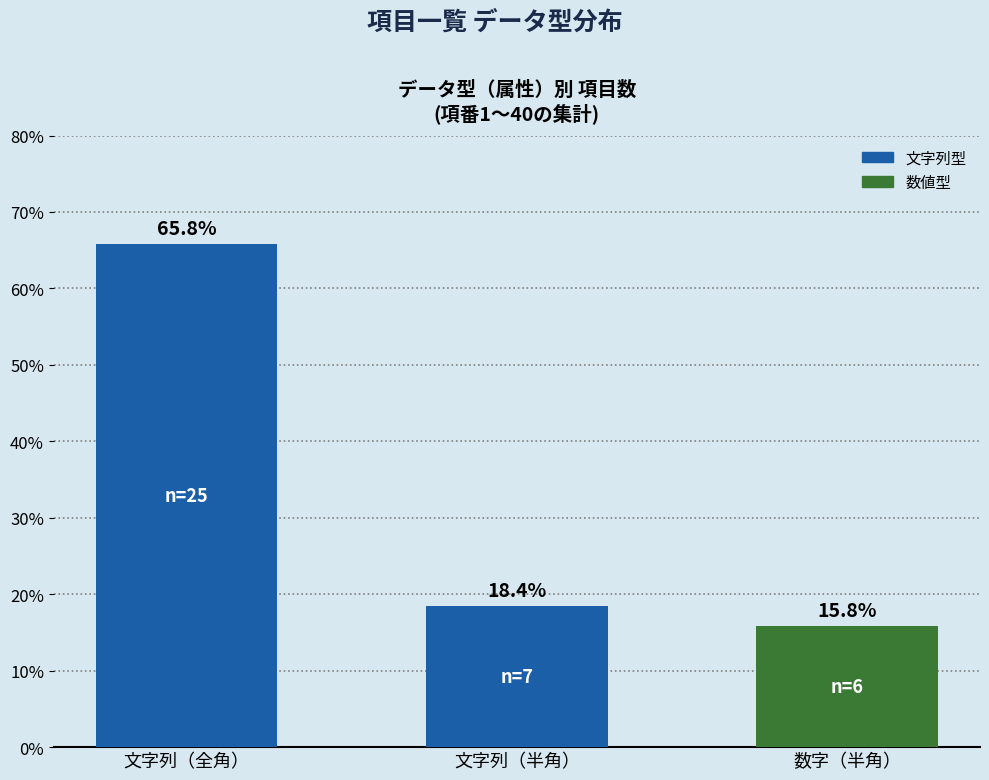

How many distinct data groups are displayed?

1